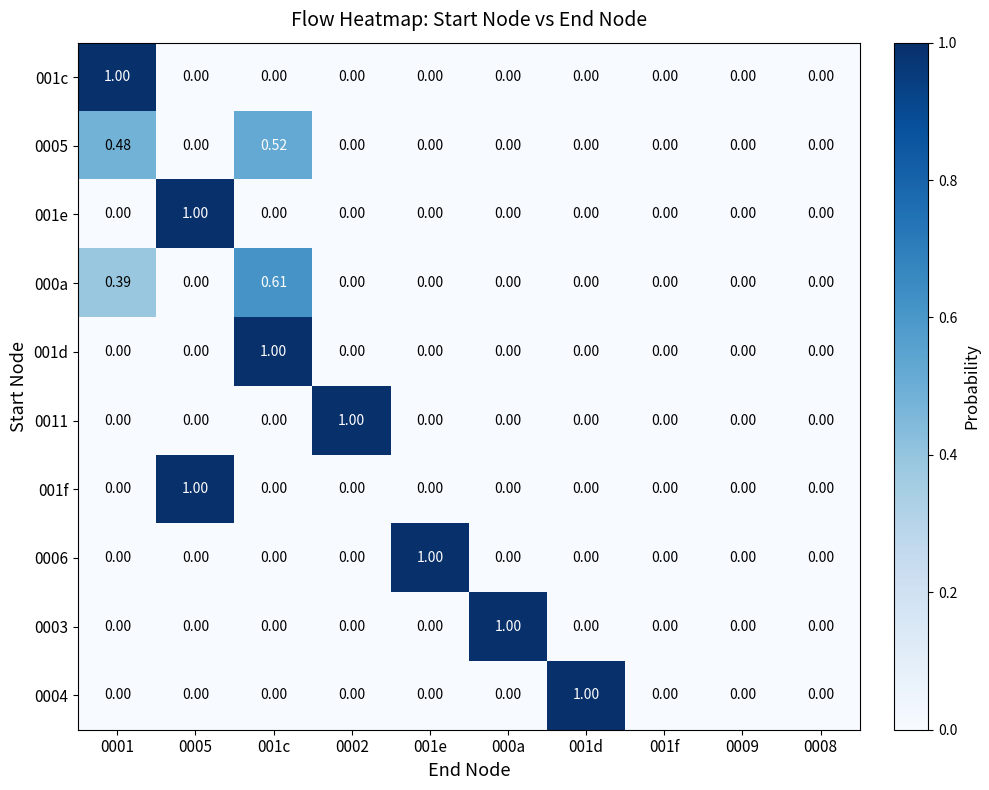

What is the difference between the highest and lowest values at 000a?

1.0